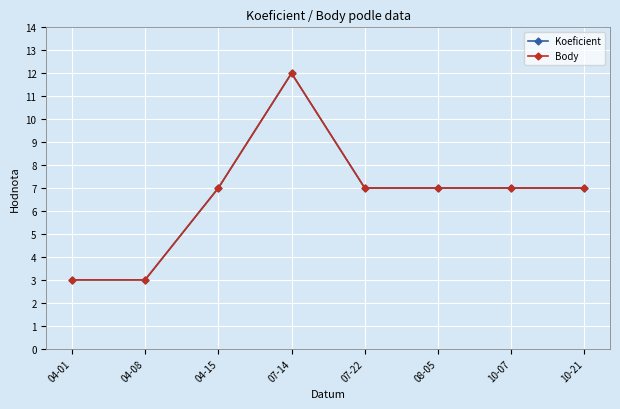

What is the total value across all series at 04-15?

14